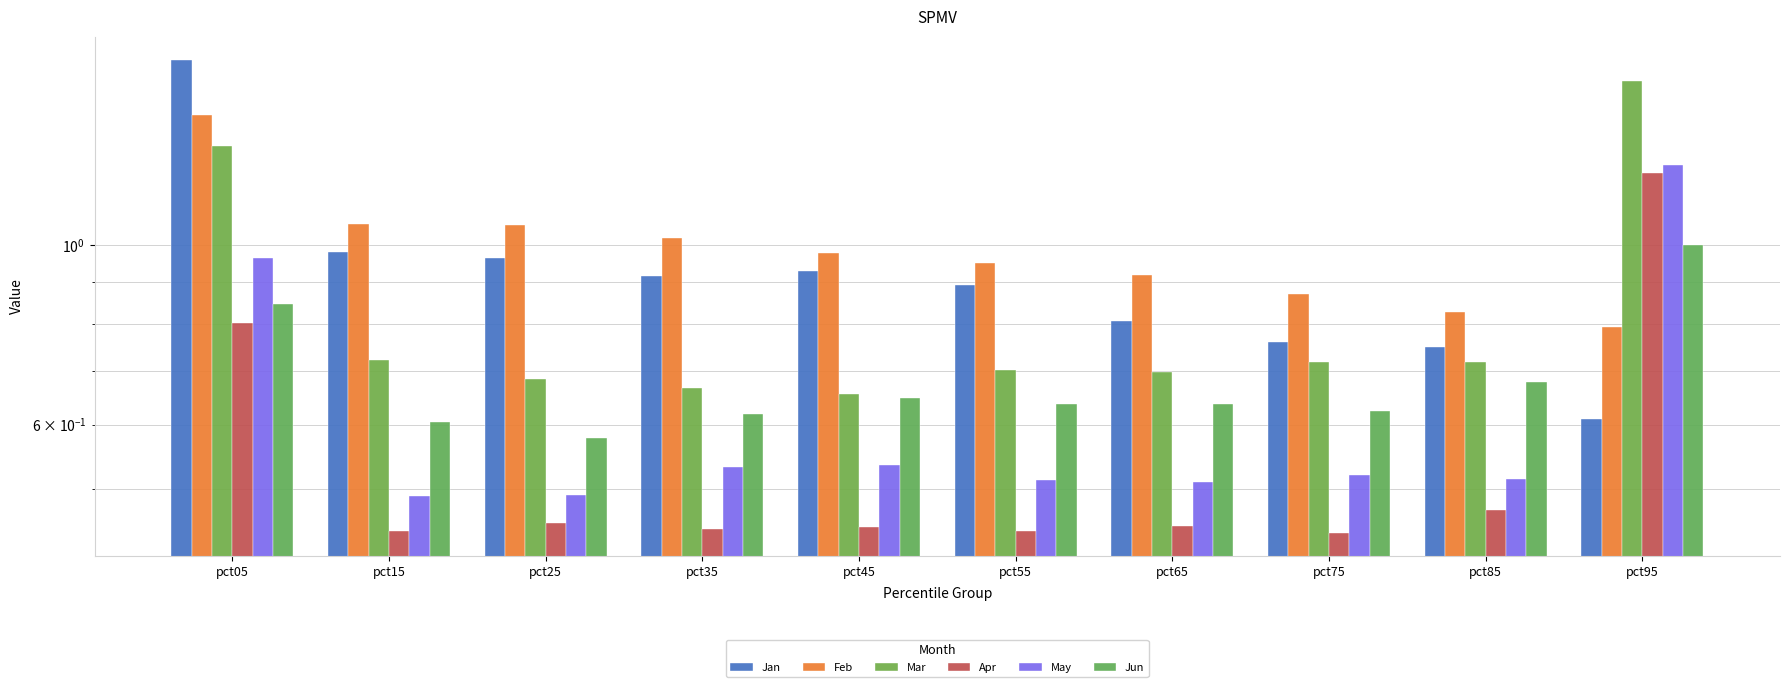

What is the total value across all series at pct55?

4.1